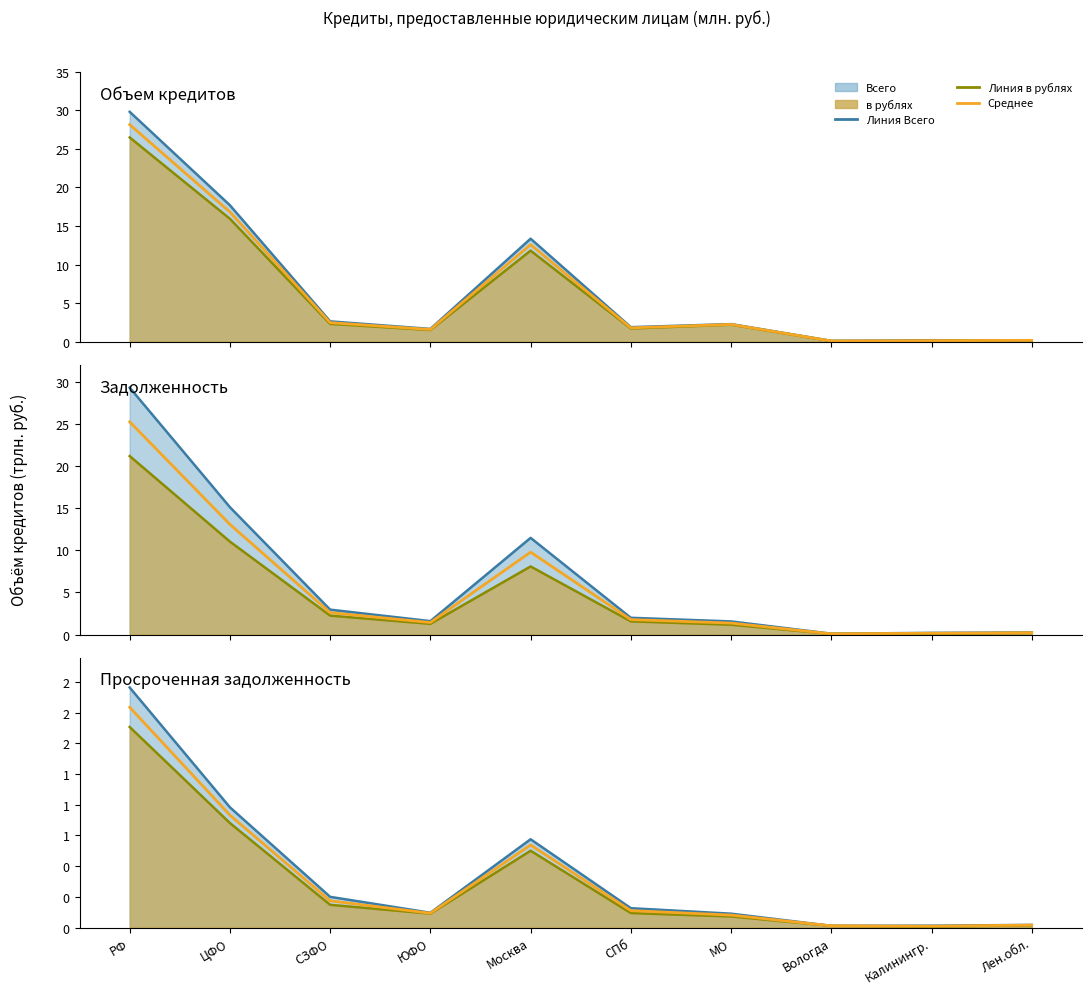

How many lines are shown in the chart?

3